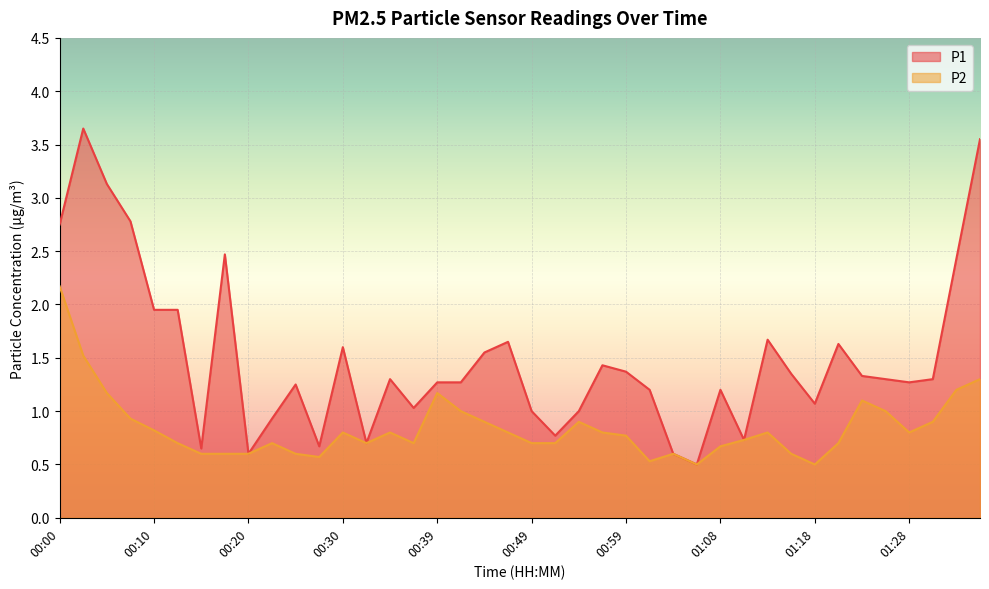

Reading left to right, what are all the values shown in this chart?

P1: 00:00=2.8	00:03=3.6	00:05=3.1	00:08=2.8	00:10=1.9	00:12=1.9	00:15=0.7	00:17=2.5	00:20=0.6	00:22=0.9	00:25=1.2	00:27=0.7	00:30=1.6	00:32=0.7	00:34=1.3	00:37=1.0	00:39=1.3	00:42=1.3	00:44=1.6	00:47=1.6	00:49=1.0	00:52=0.8	00:54=1.0	00:56=1.4	00:59=1.4	01:01=1.2	01:04=0.6	01:06=0.5	01:08=1.2	01:11=0.7	01:13=1.7	01:16=1.4	01:18=1.1	01:21=1.6	01:23=1.3	01:25=1.3	01:28=1.3	01:30=1.3	01:33=2.4	01:35=3.5
P2: 00:00=2.2	00:03=1.5	00:05=1.2	00:08=0.9	00:10=0.8	00:12=0.7	00:15=0.6	00:17=0.6	00:20=0.6	00:22=0.7	00:25=0.6	00:27=0.6	00:30=0.8	00:32=0.7	00:34=0.8	00:37=0.7	00:39=1.2	00:42=1.0	00:44=0.9	00:47=0.8	00:49=0.7	00:52=0.7	00:54=0.9	00:56=0.8	00:59=0.8	01:01=0.5	01:04=0.6	01:06=0.5	01:08=0.7	01:11=0.7	01:13=0.8	01:16=0.6	01:18=0.5	01:21=0.7	01:23=1.1	01:25=1.0	01:28=0.8	01:30=0.9	01:33=1.2	01:35=1.3